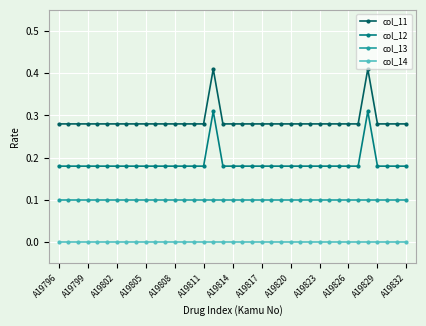

Rank the series by their average value, from lowest to highest.

col_14, col_13, col_12, col_11